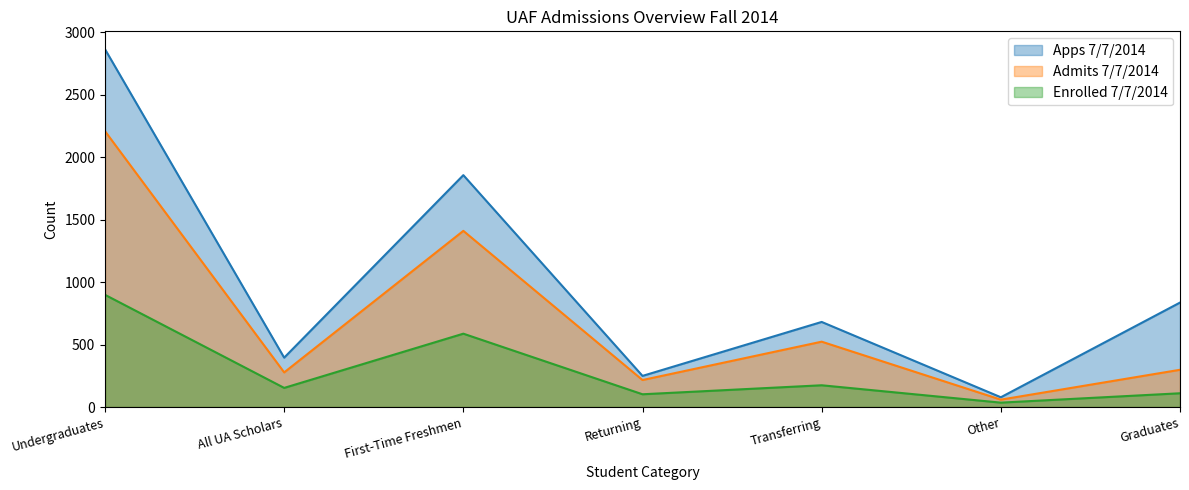

How many series are shown in this chart?

3